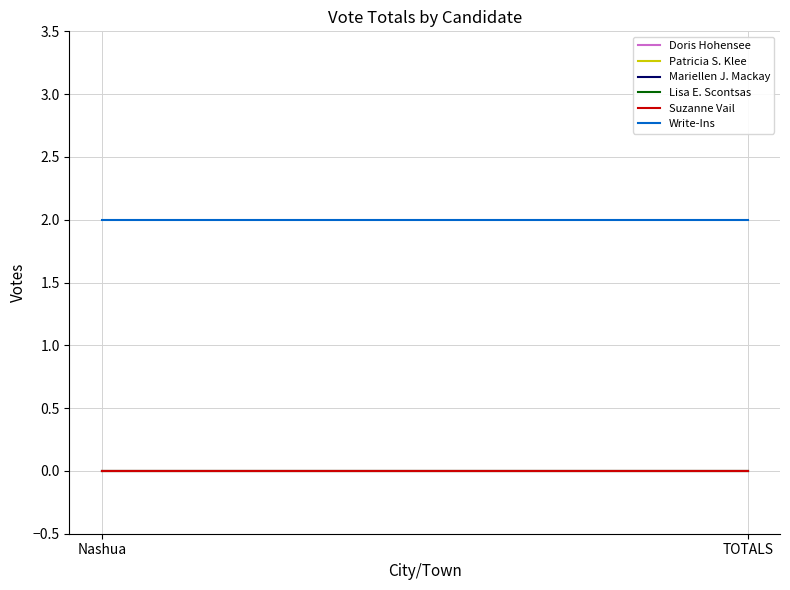

Which series changed the most between Nashua and TOTALS?

Doris Hohensee